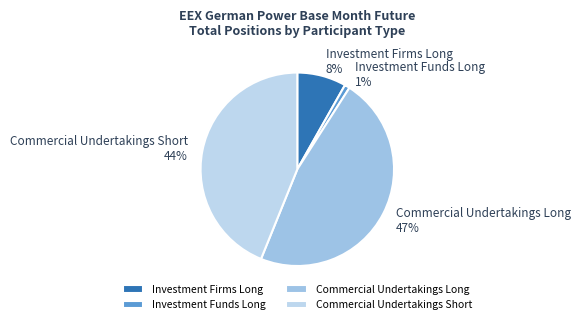

True or false: Investment Funds Long accounts for 11% of the total.

False